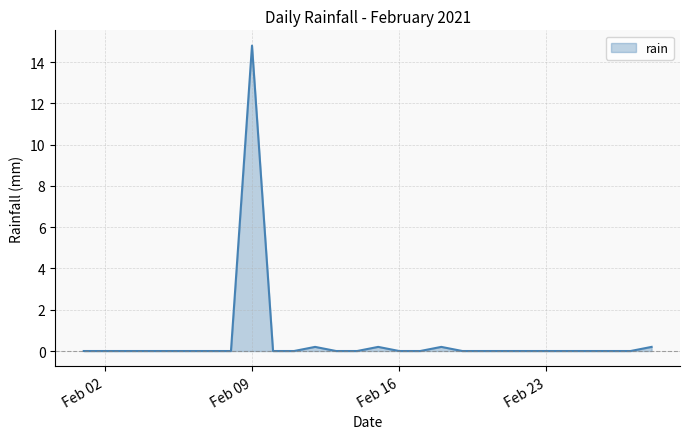

What is the difference between the maximum and minimum values?

14.8